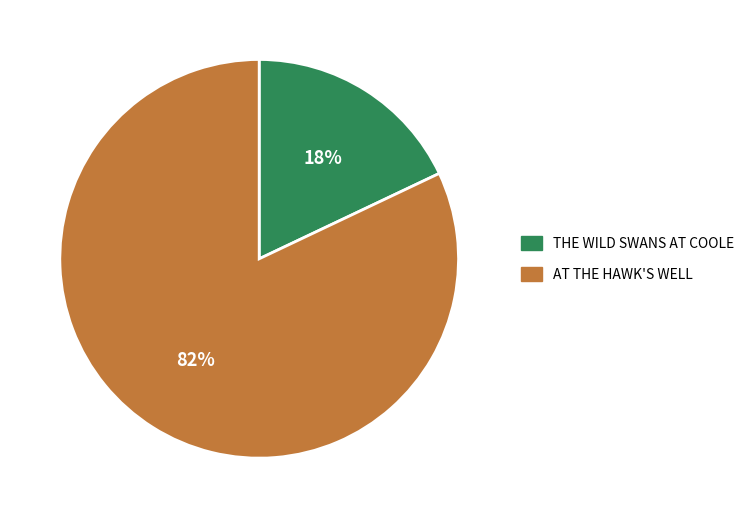

Is there a majority slice in this chart?

Yes